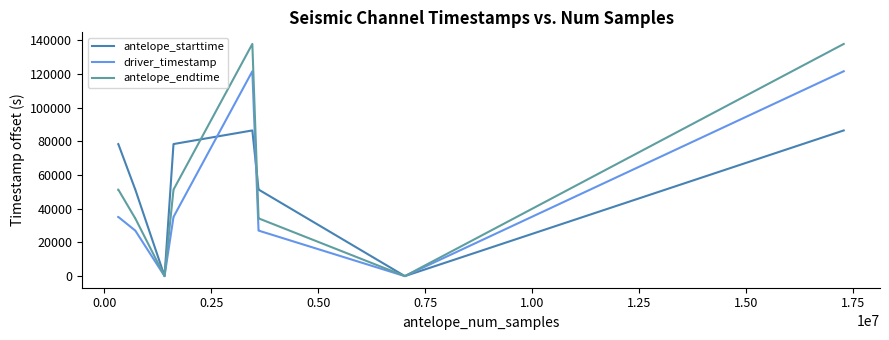

Which series has the largest total across all categories?

antelope_starttime